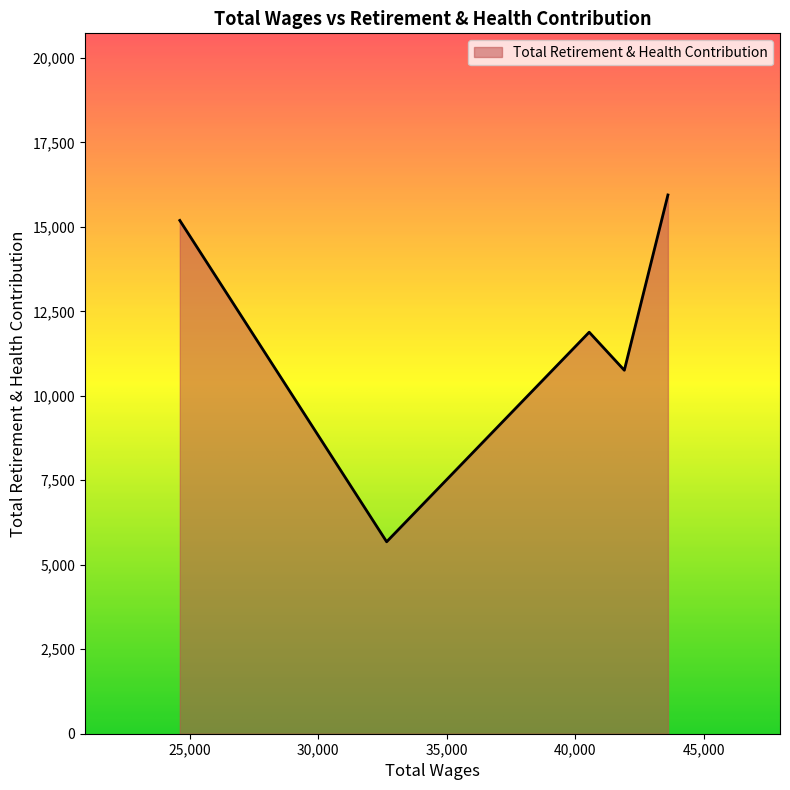

What is the sum of all values?

59450